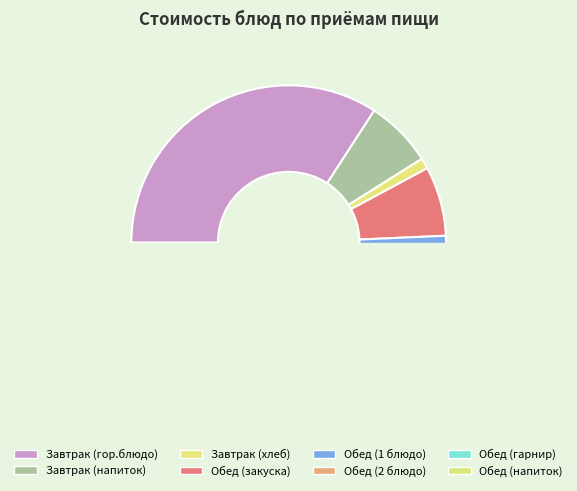

Is Обед (закуска) the majority of the pie?

No